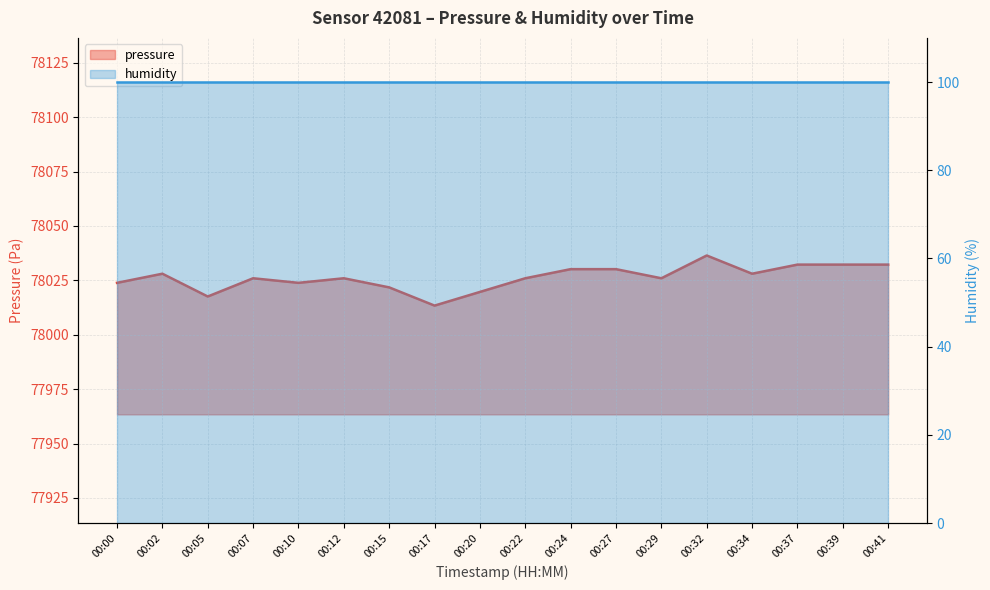

How many interior local valleys (lower than both neighbors) does the data have?

5